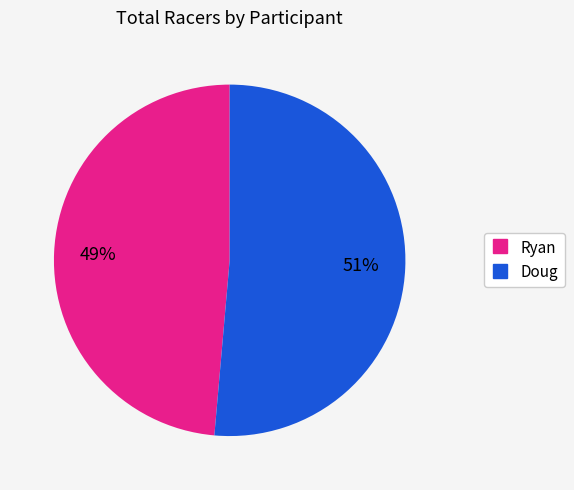

Which slice represents more than half of the pie?

Doug